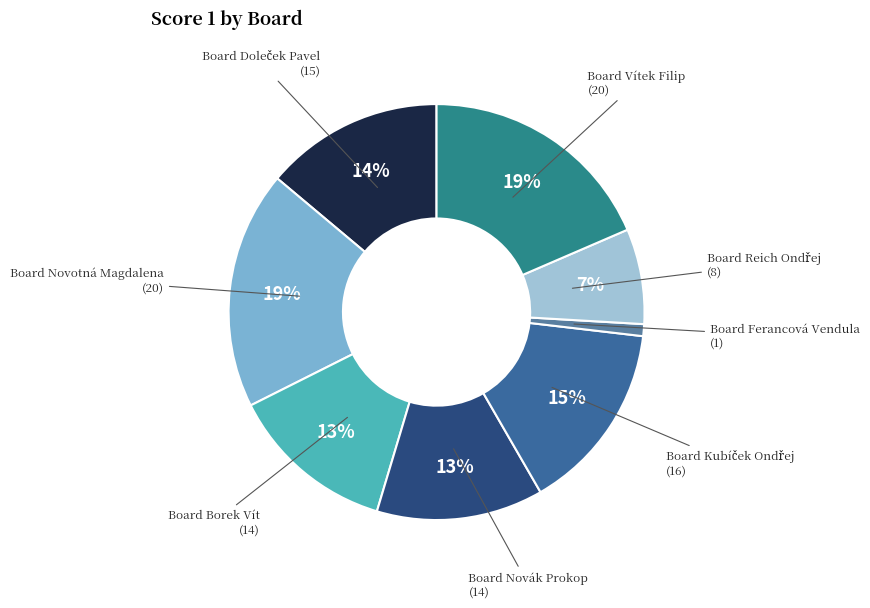

What percentage is the Board Novotná Magdalena slice, to the nearest percent?

19%